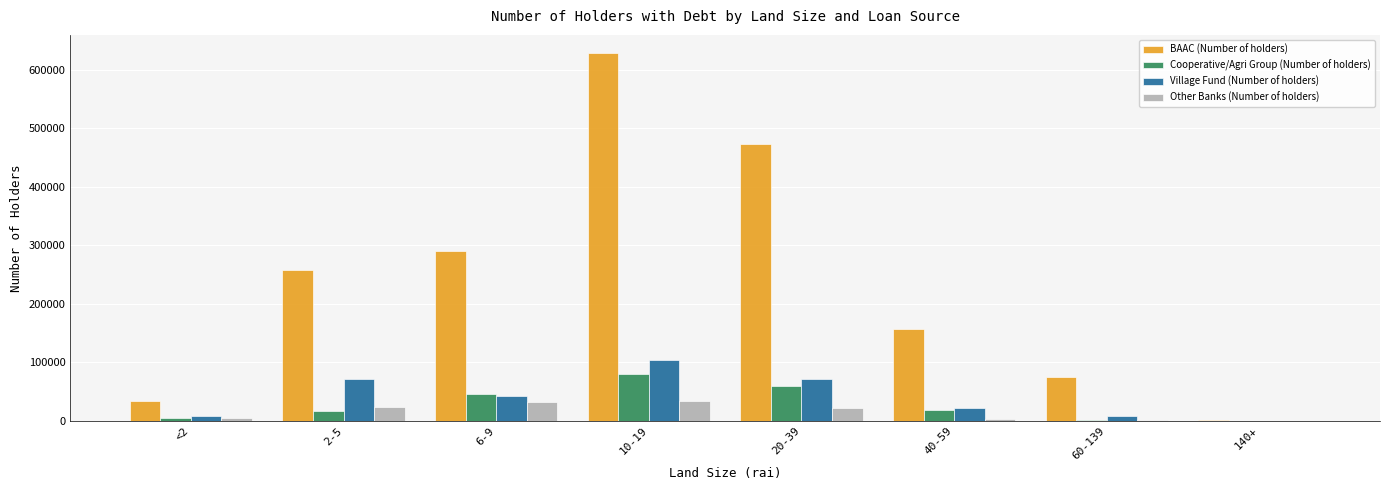

Is the value of Village Fund (Number of holders) at 20-39 greater than the value of Cooperative/Agri Group (Number of holders) at 40-59?

Yes